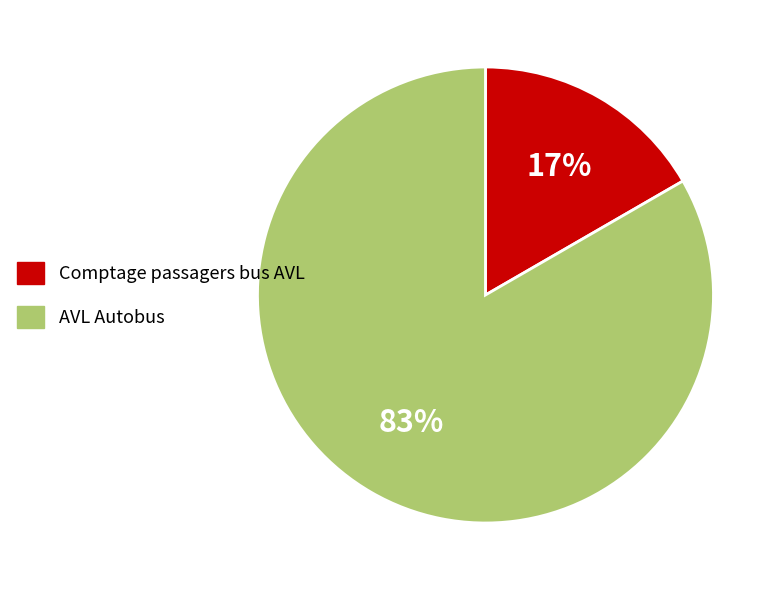

Is there any slice that represents more than half of the pie?

Yes